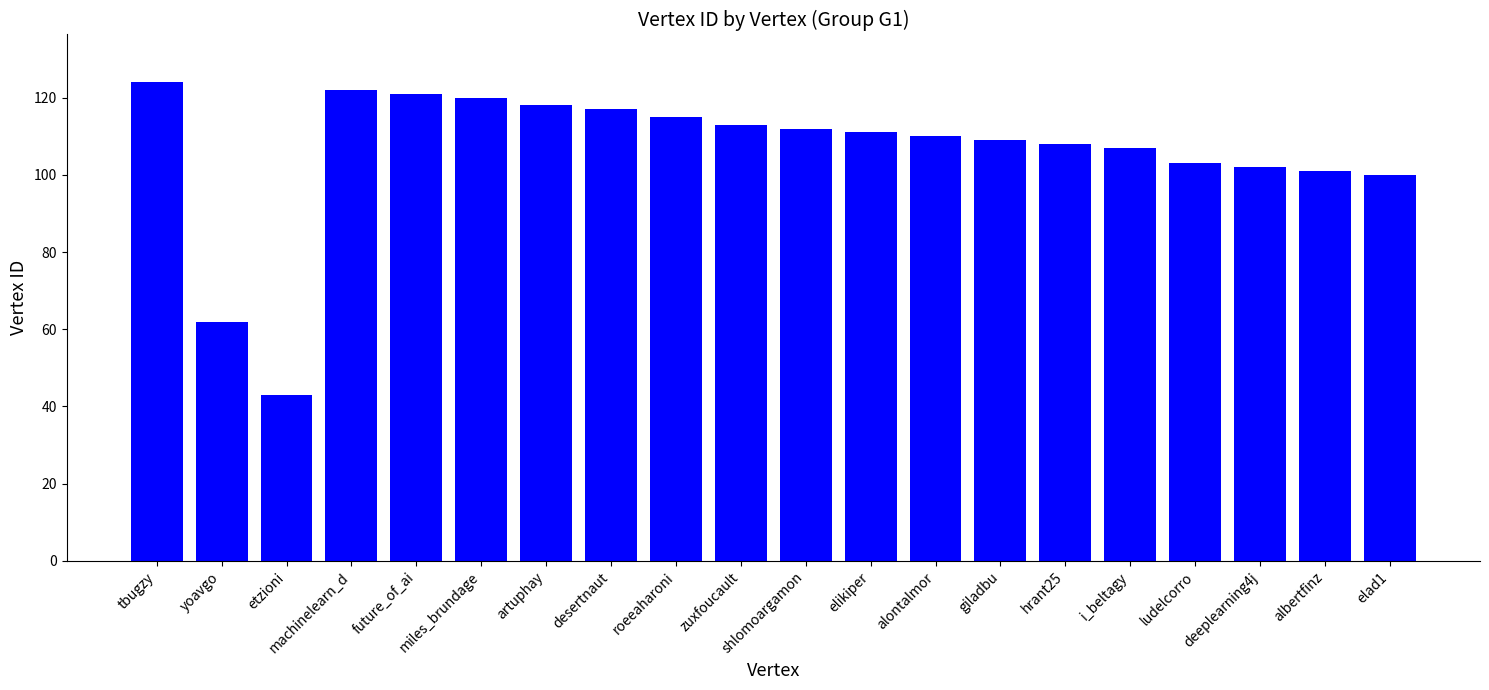

What is the label of the 2nd bar from the right?

albertfinz